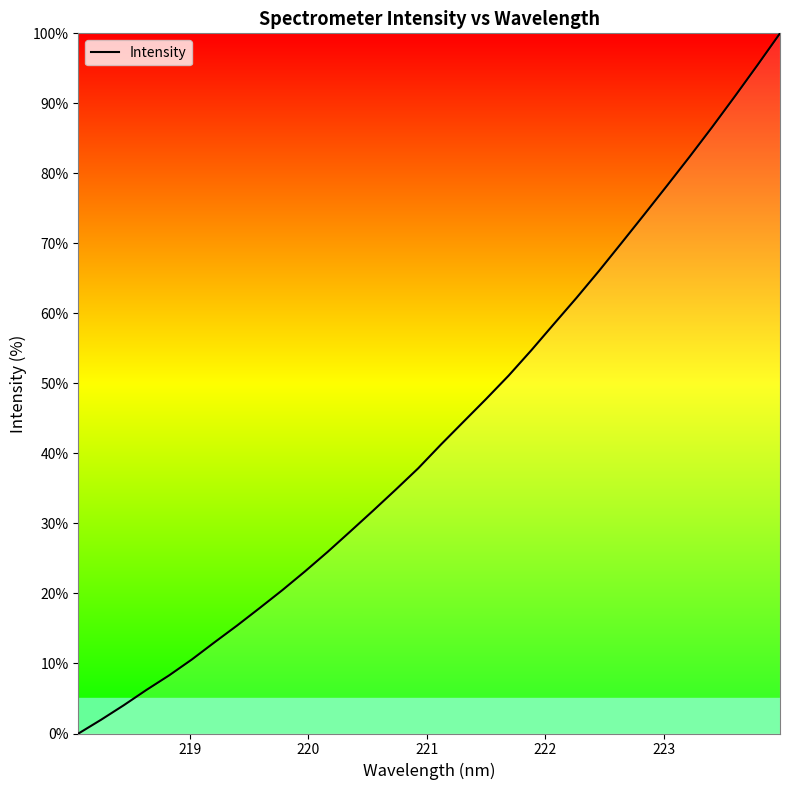

What is the greatest value displayed?

100.0